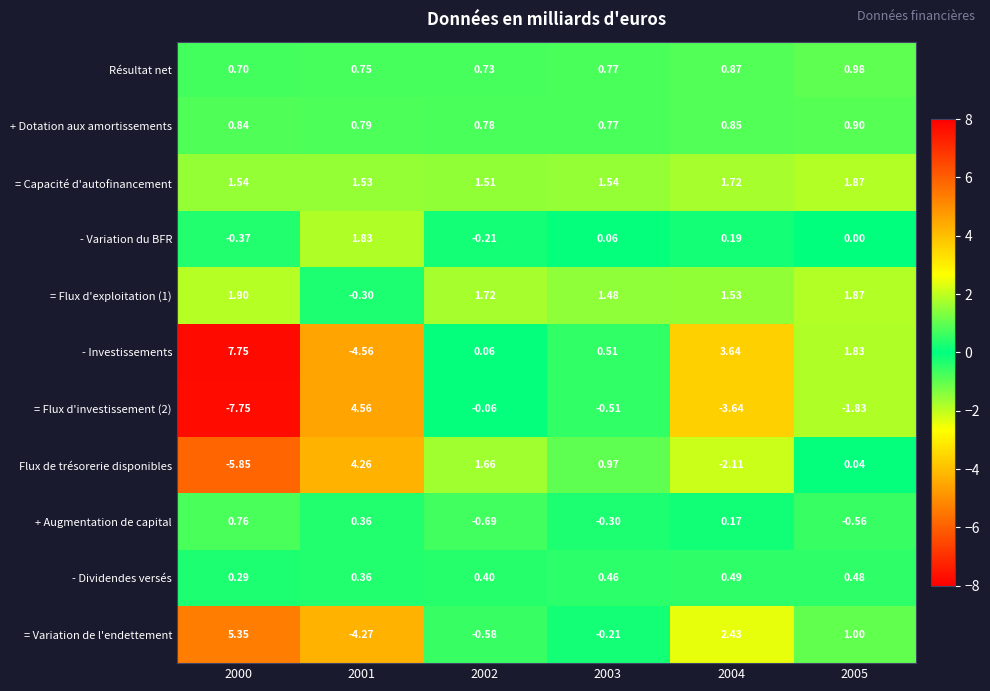

Between 2002 and 2003, which series saw the biggest shift?

Flux de trésorerie disponibles